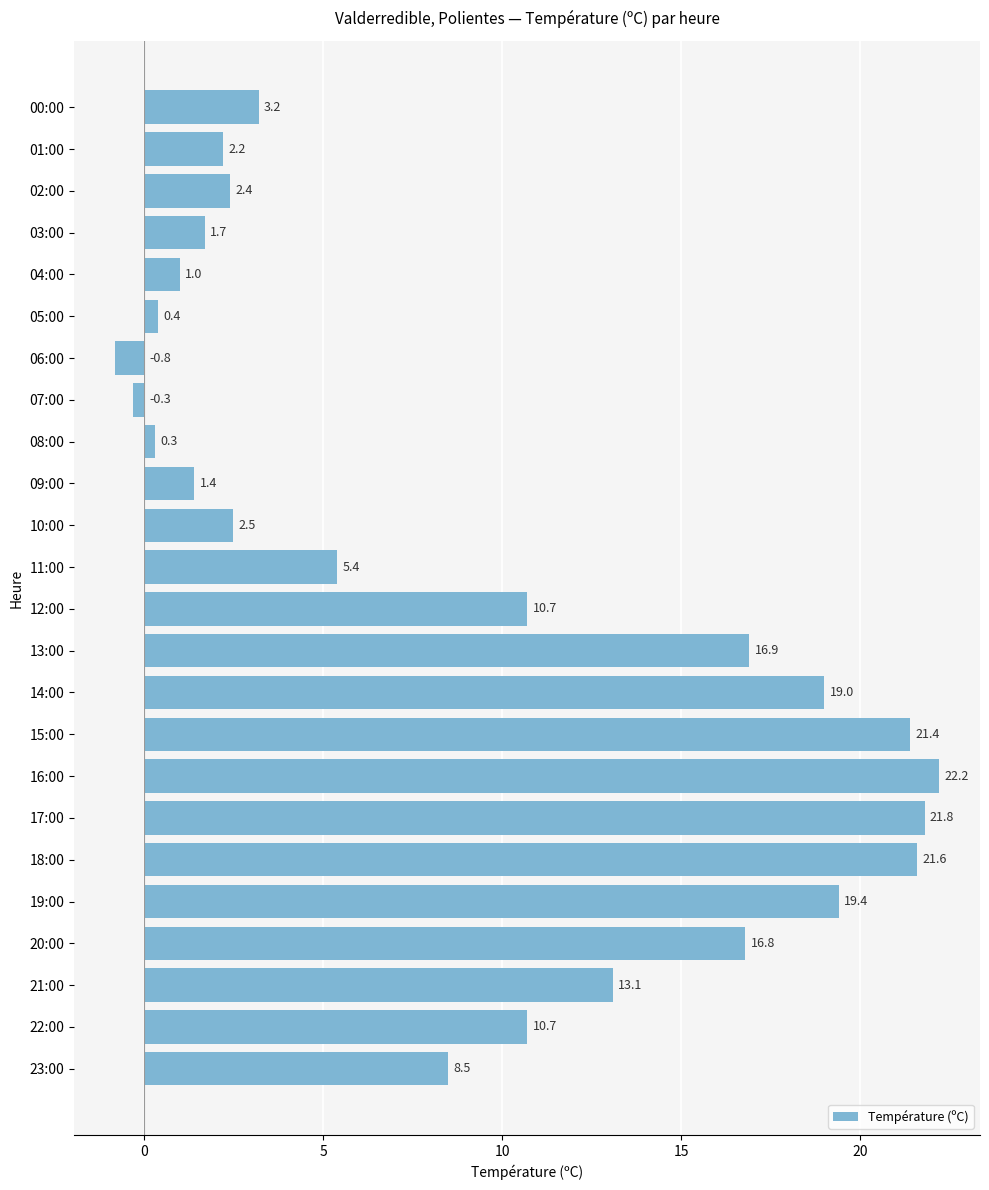

Reading bottom to top, what are all the values shown in this chart?

8.5	10.7	13.1	16.8	19.4	21.6	21.8	22.2	21.4	19.0	16.9	10.7	5.4	2.5	1.4	0.3	-0.3	-0.8	0.4	1.0	1.7	2.4	2.2	3.2